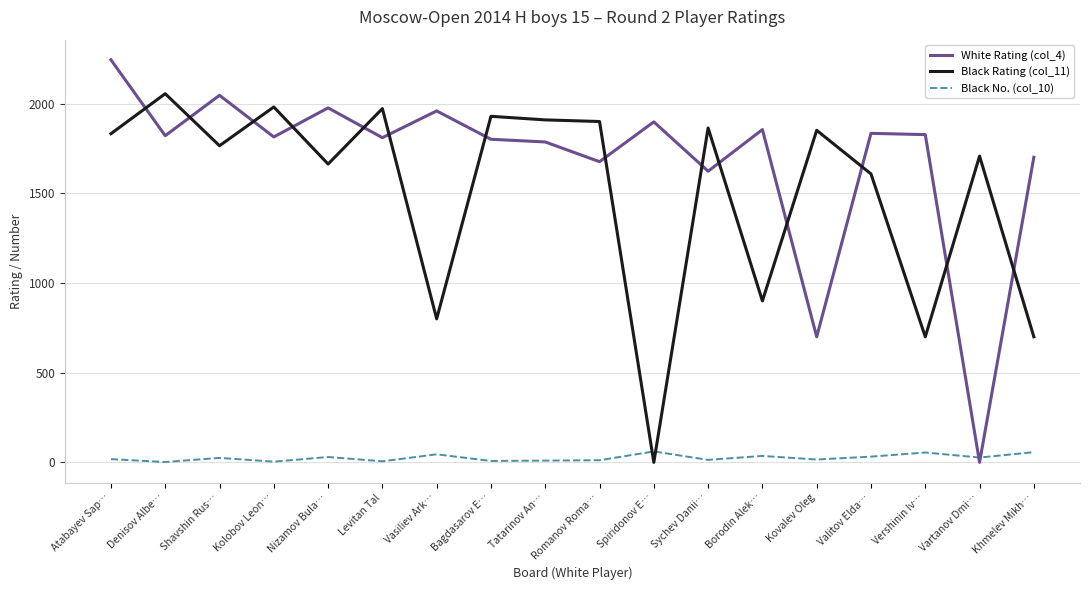

The value of Black Rating (col_11) at Kovalev Oleg is 502. True or false?

False